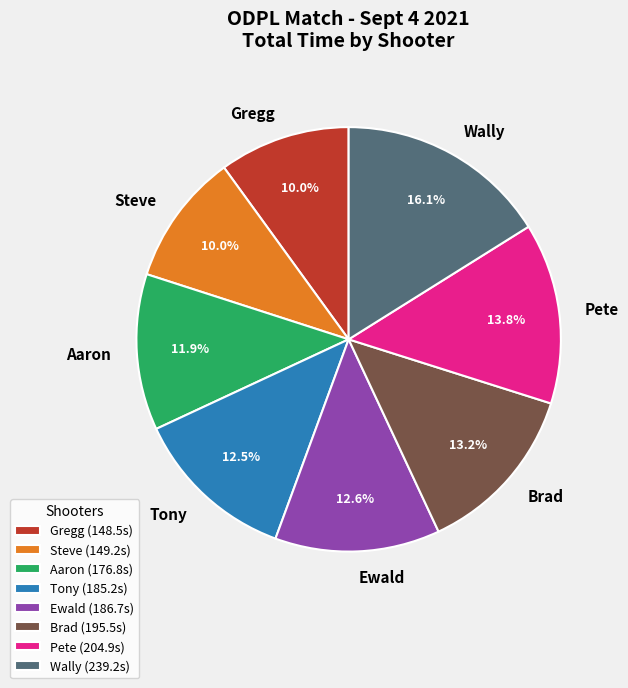

How many slices are in this pie chart?

8